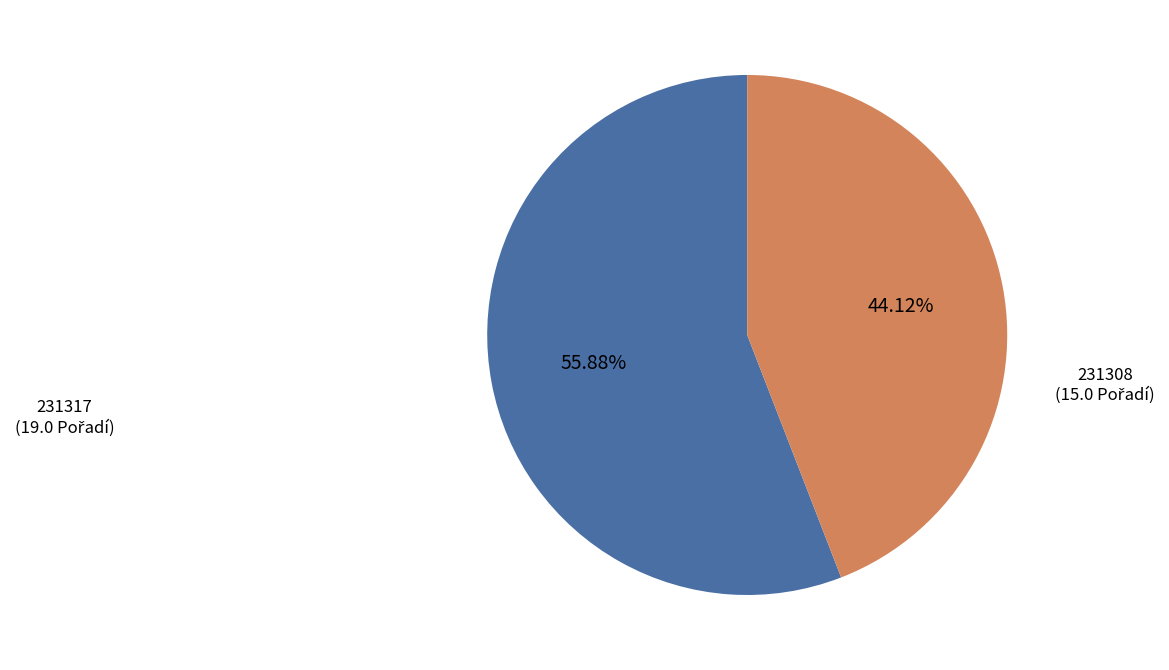

Does any single category account for the majority?

Yes